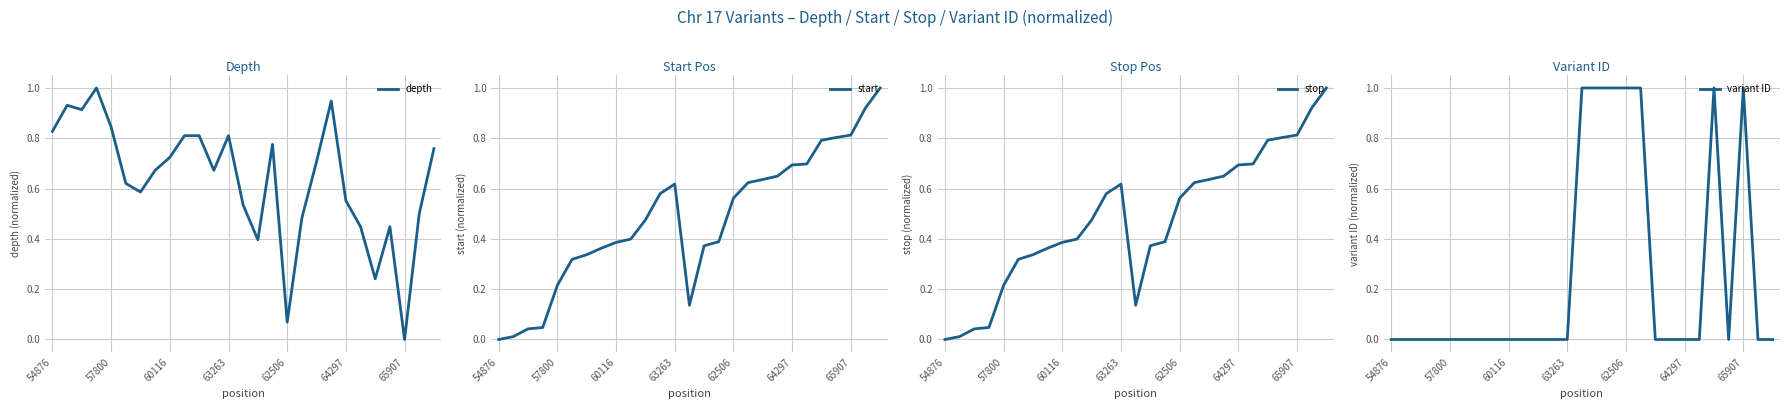

Which series ends up on top after the final intersection of depth and stop?

stop